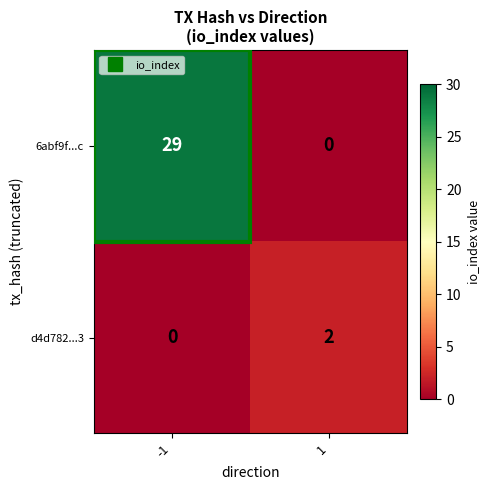

List the series in order of their peak value, lowest first.

d4d782...3, 6abf9f...c